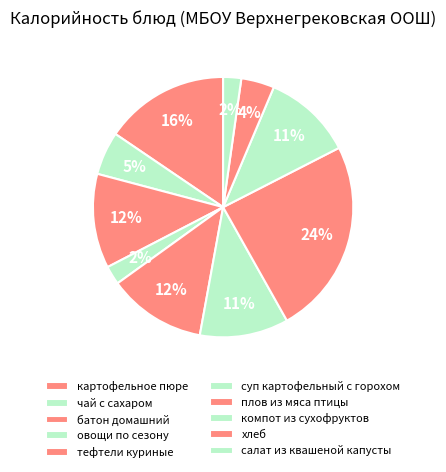

Is it true that хлеб is 4% of the pie?

True